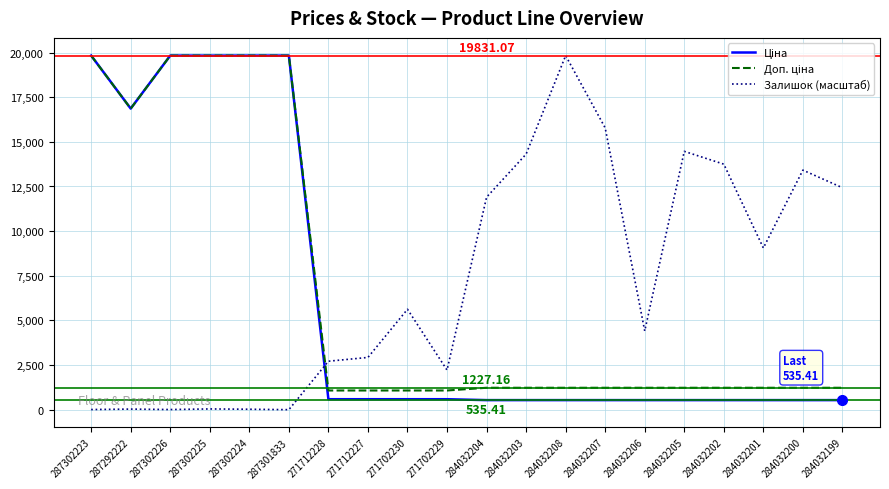

Between 284032206 and 284032205, which series saw the biggest shift?

Залишок (масштаб)